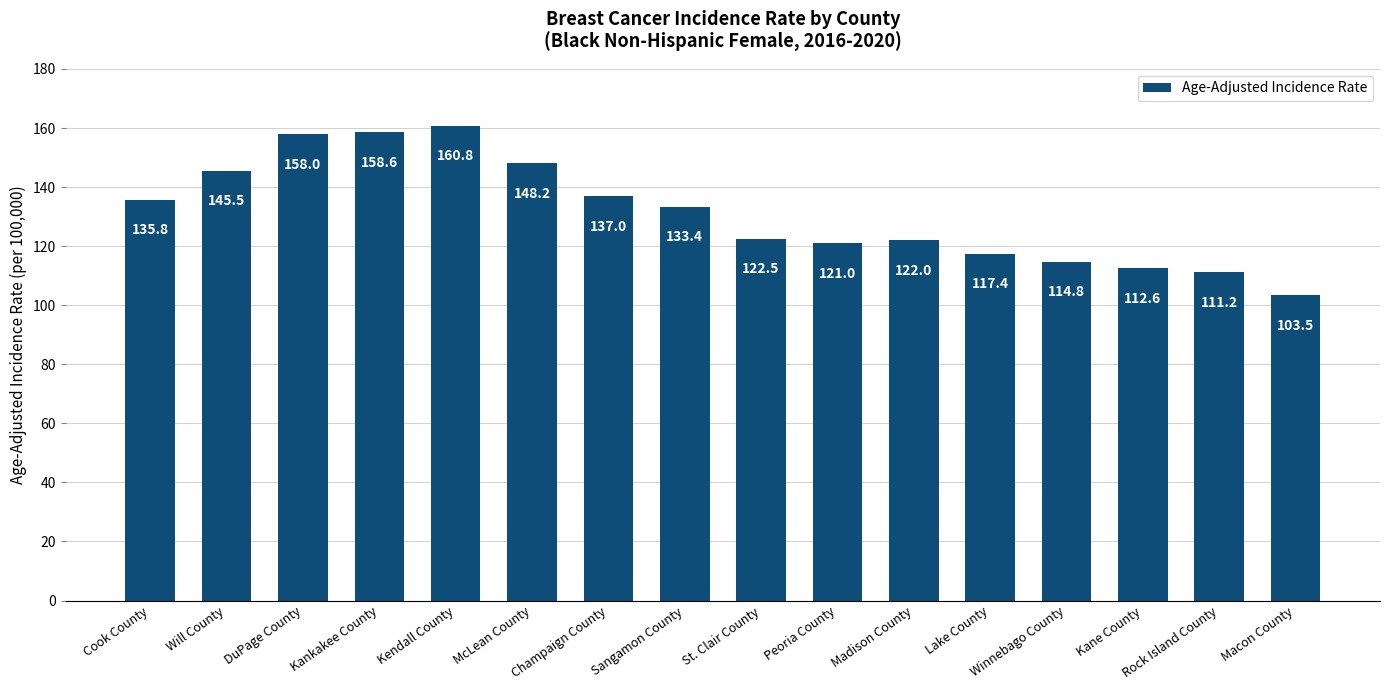

Reading right to left, transcribe all the data shown in this chart.

103.5	111.2	112.6	114.8	117.4	122.0	121.0	122.5	133.4	137.0	148.2	160.8	158.6	158.0	145.5	135.8